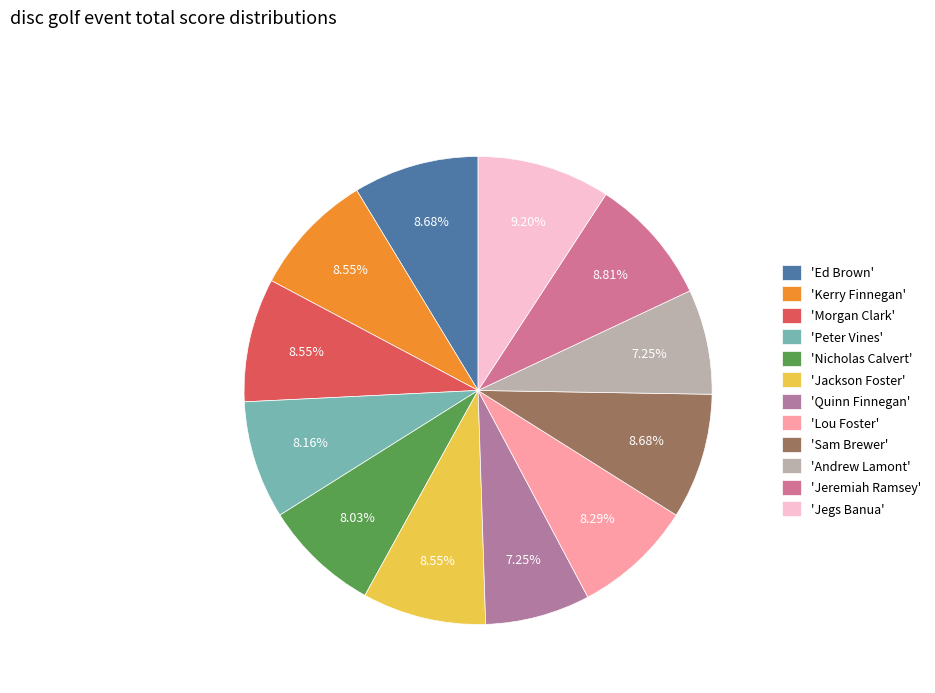

What is the largest slice in the pie chart?

Jegs Banua